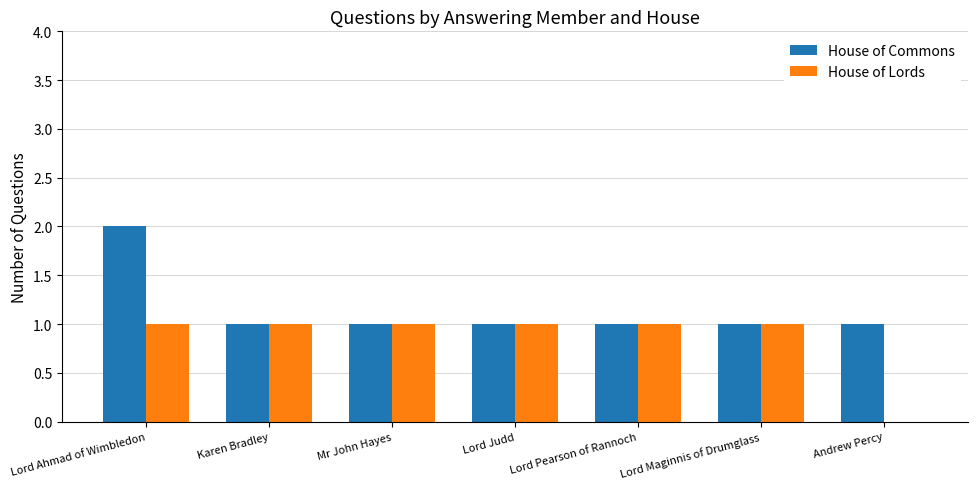

How many groups of bars are there?

7